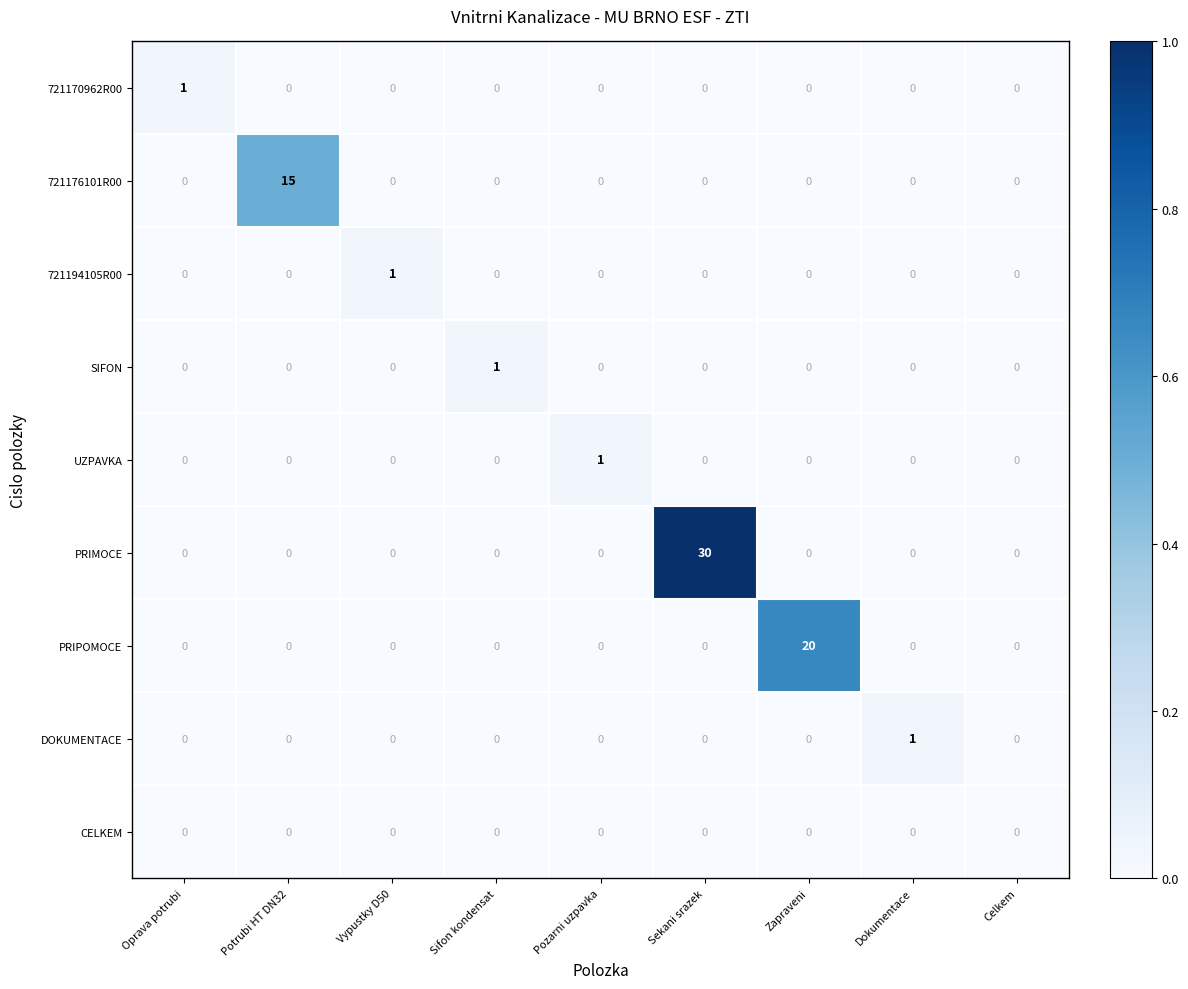

Which series has the widest spread of values?

PRIMOCE